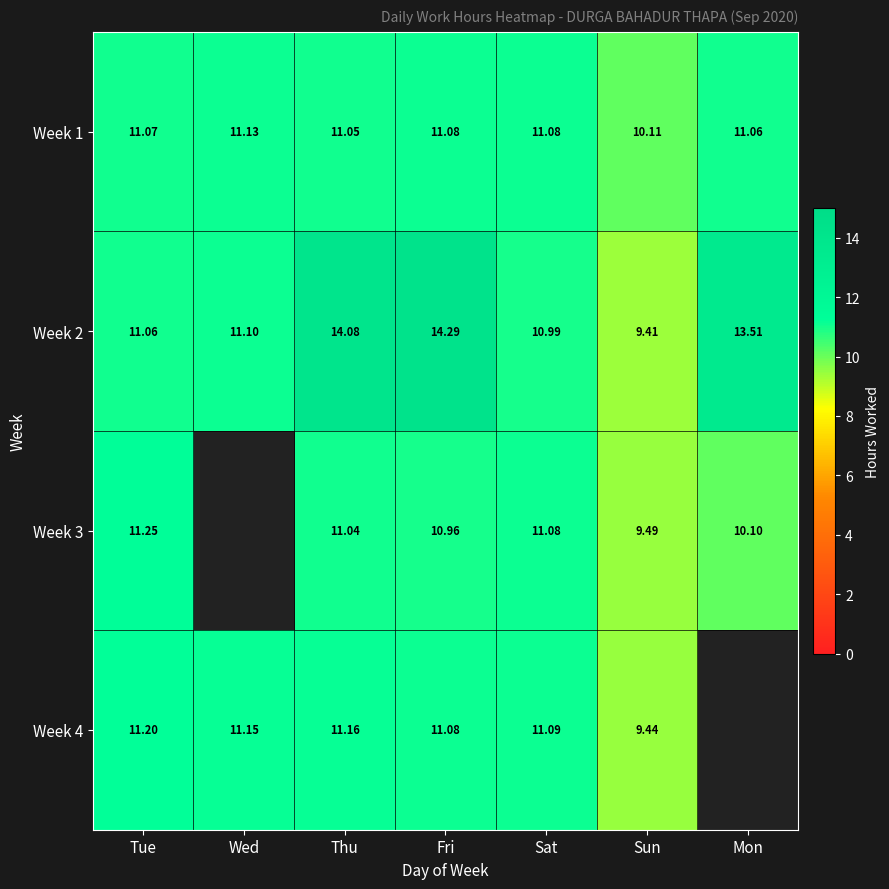

At Mon, list the series in order from largest to smallest.

Week 2, Week 3, Week 4, Week 1